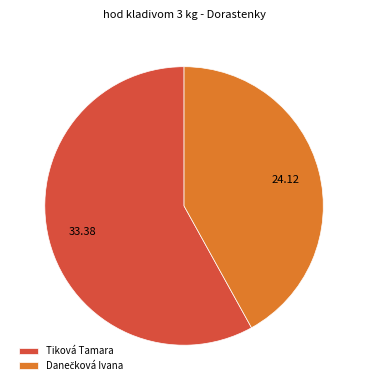

Does any single category account for the majority?

Yes